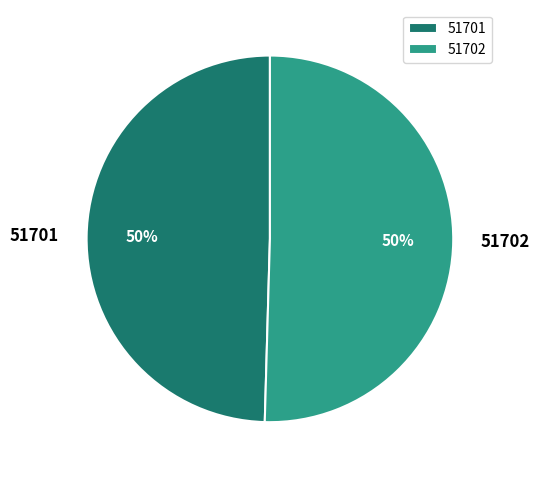

Which category has the smallest portion of the pie?

51701